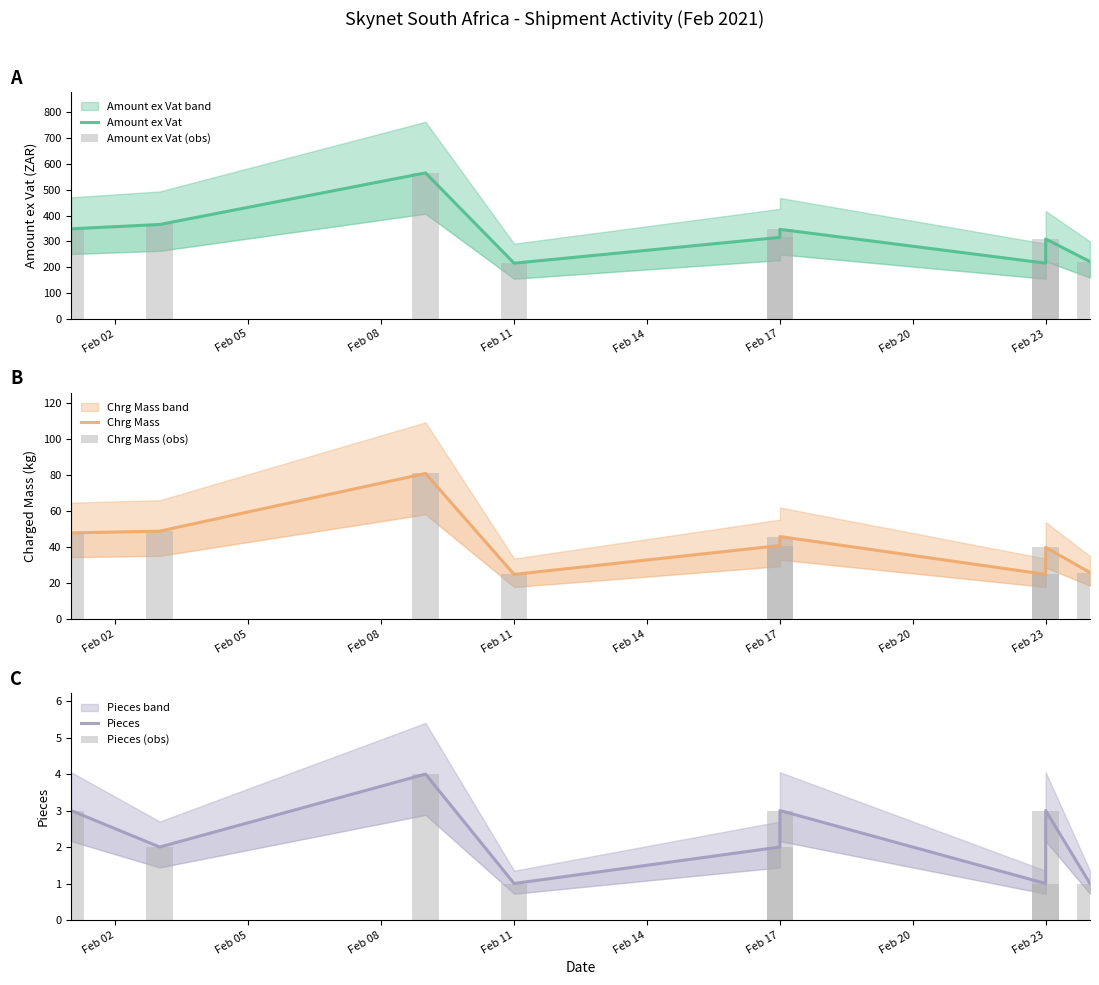

What is the average value of the Chrg Mass (obs) series?

42.3